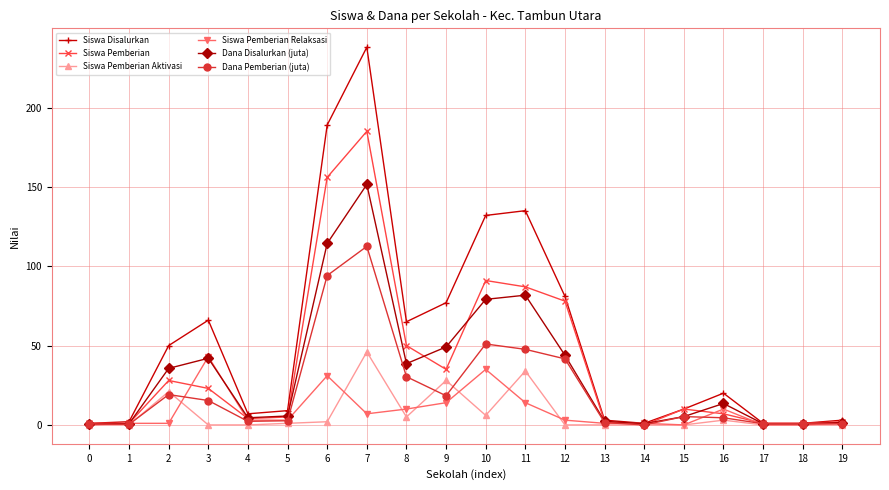

True or false: Siswa Pemberian Aktivasi has a value of 0.0 at 17.

True